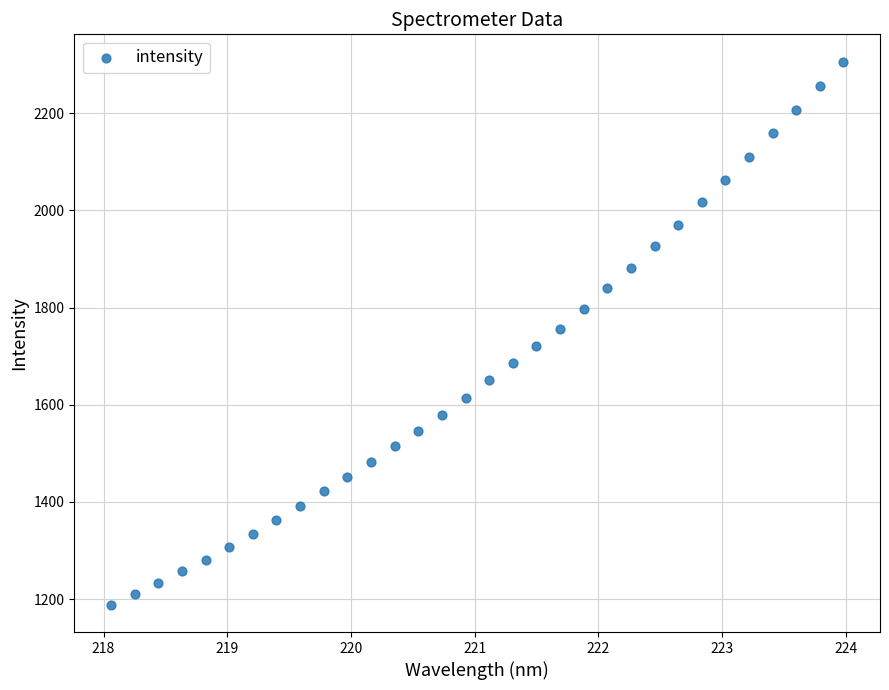

What is the range of X values (max minus min)?

5.9